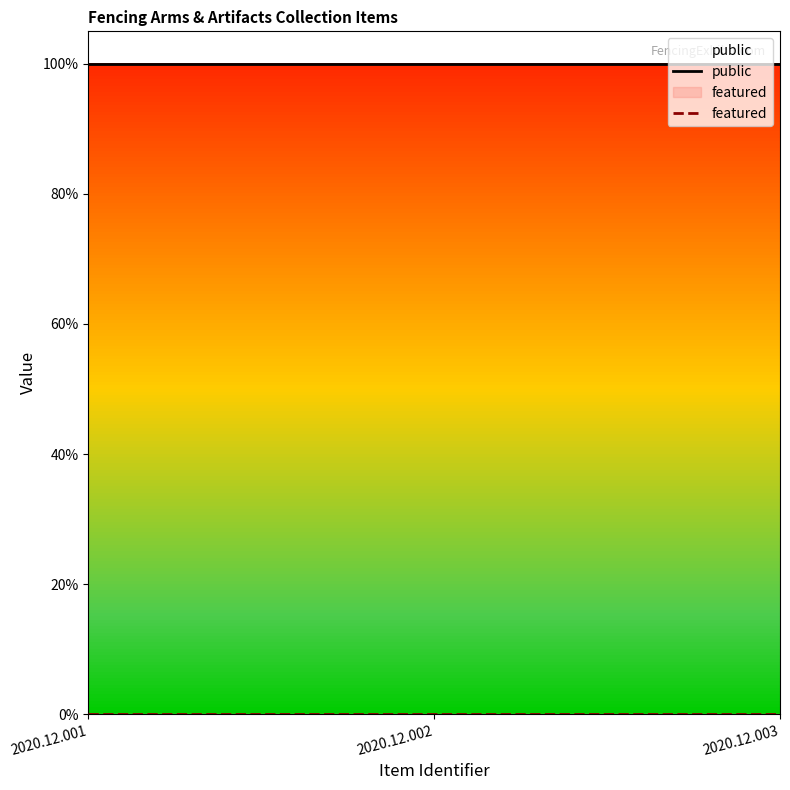

Is the value of featured at 2020.12.001 greater than the value of public at 2020.12.002?

No